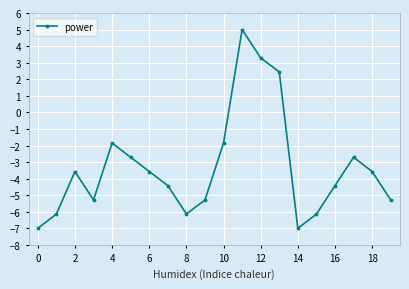

What is the greatest value displayed?

5.0